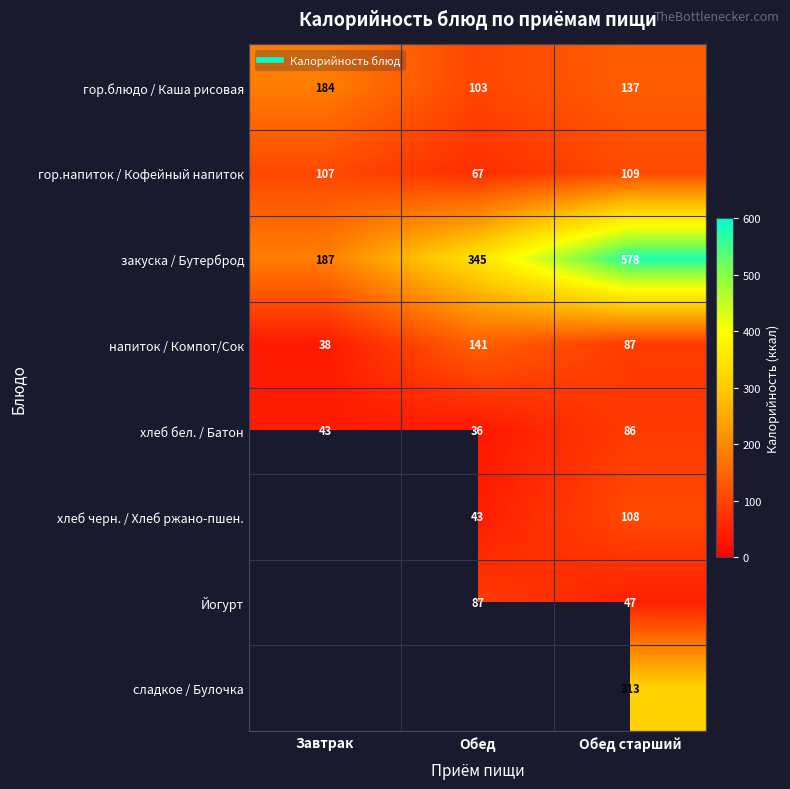

Which category has the lowest value across all series?

Обед